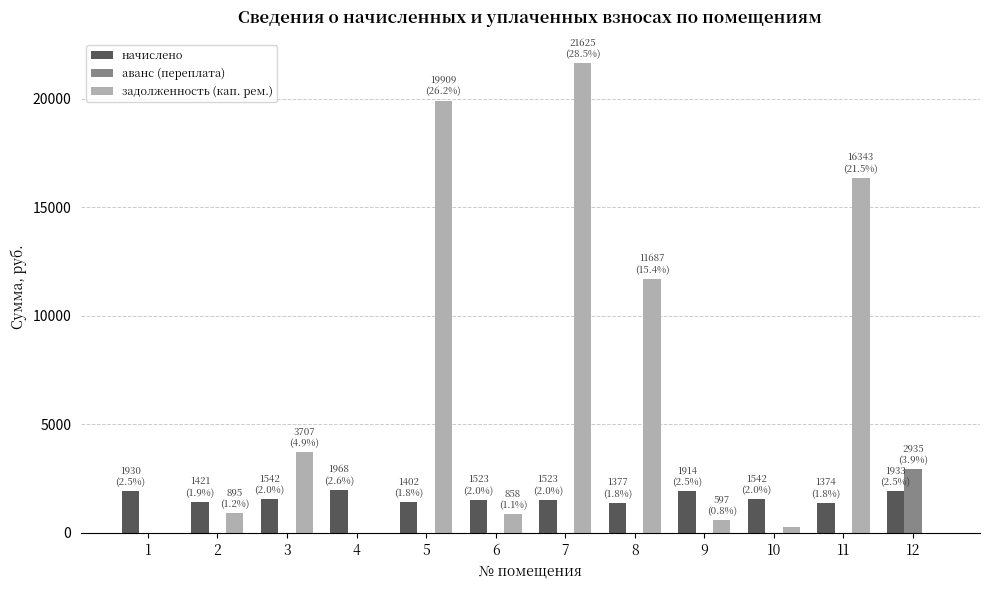

What is the maximum value for задолженность (кап. рем.)?

21624.7